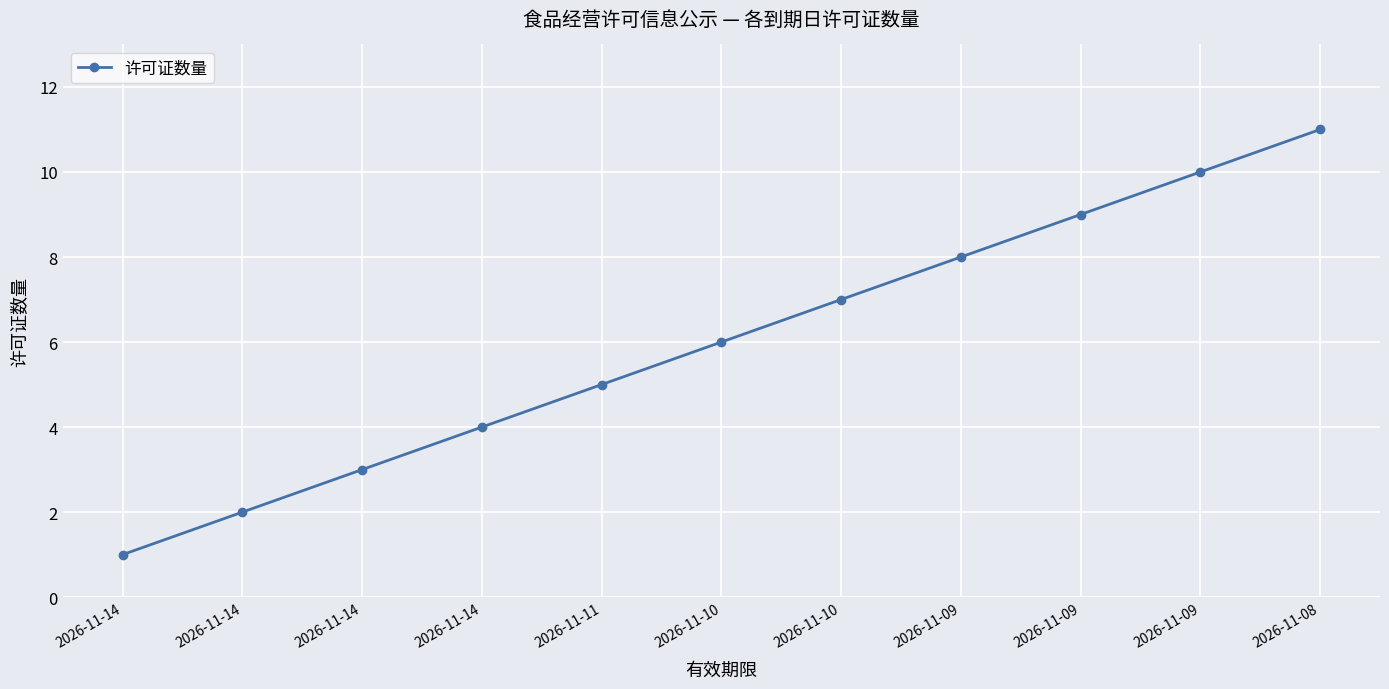

At which label is the value closest to 6?

2026-11-10